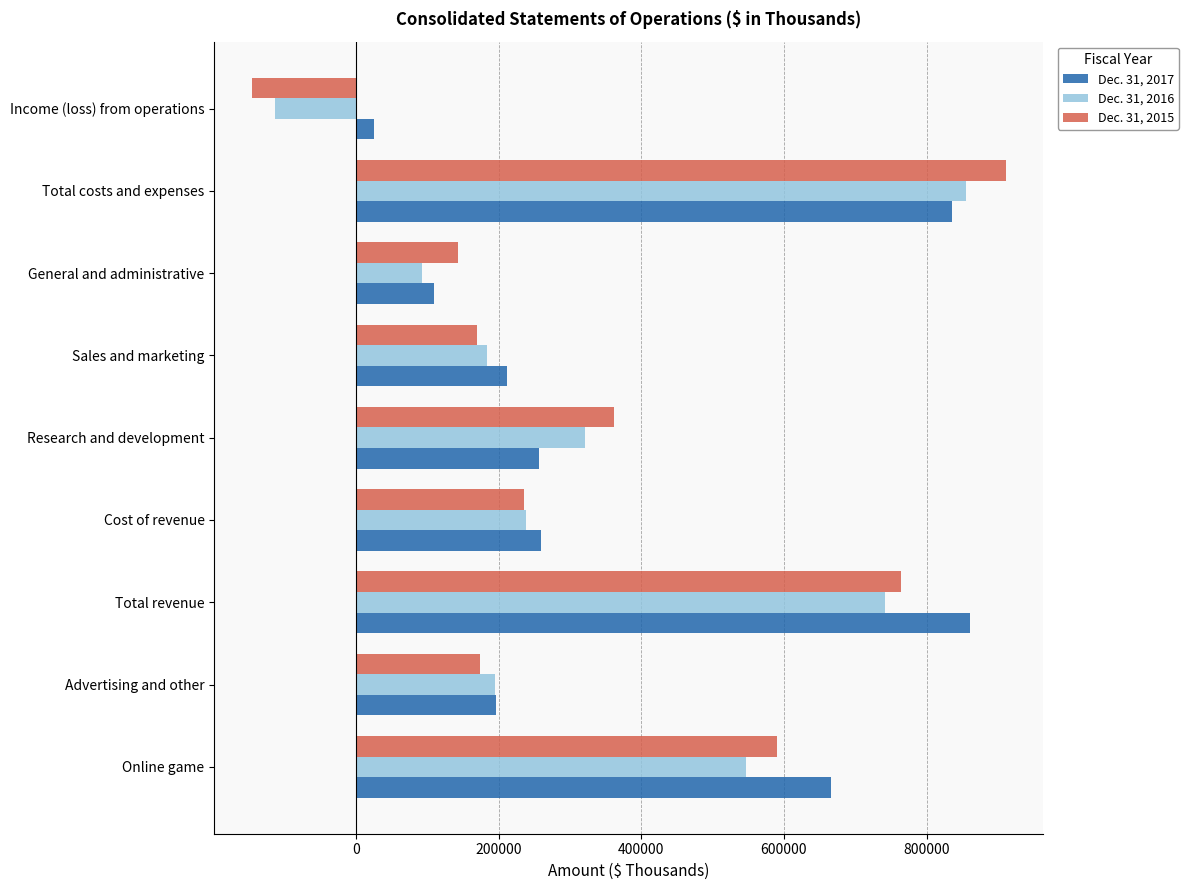

What is the spread (max minus min) of values at Advertising and other?

21835